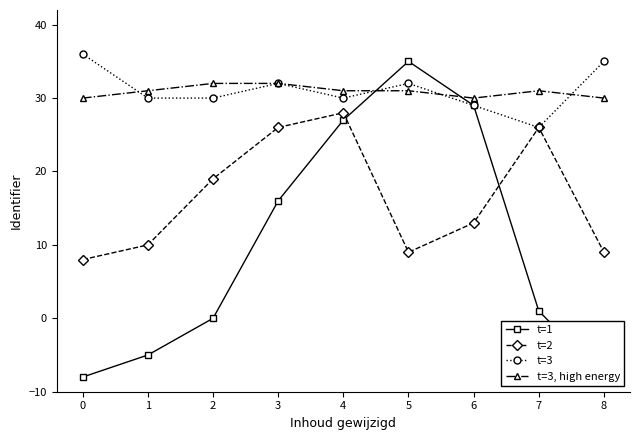

What is the average value of the t=3 series?

31